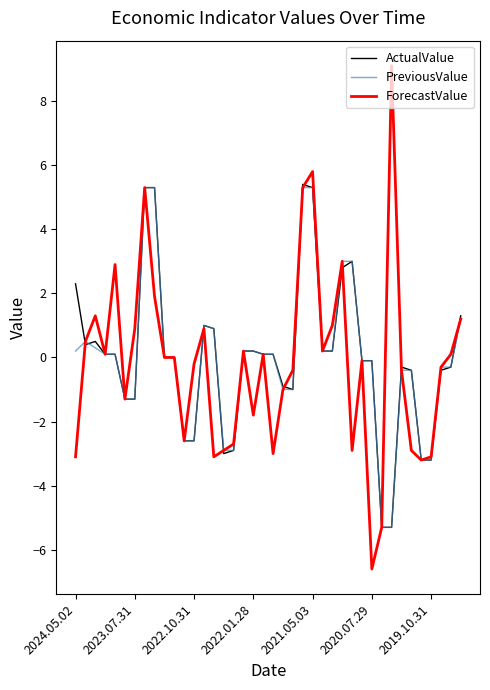

Which series has the widest spread of values?

ForecastValue